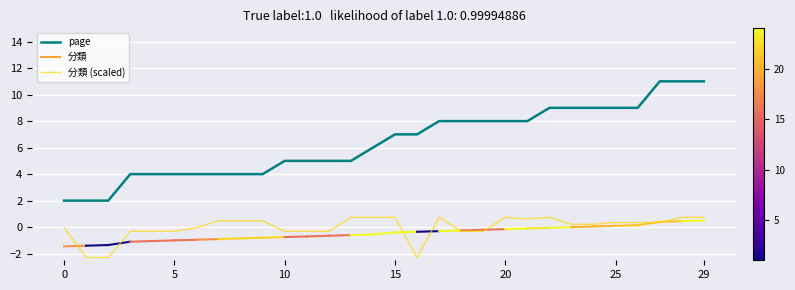

Rank the series by their average value, from lowest to highest.

分類 (scaled), page